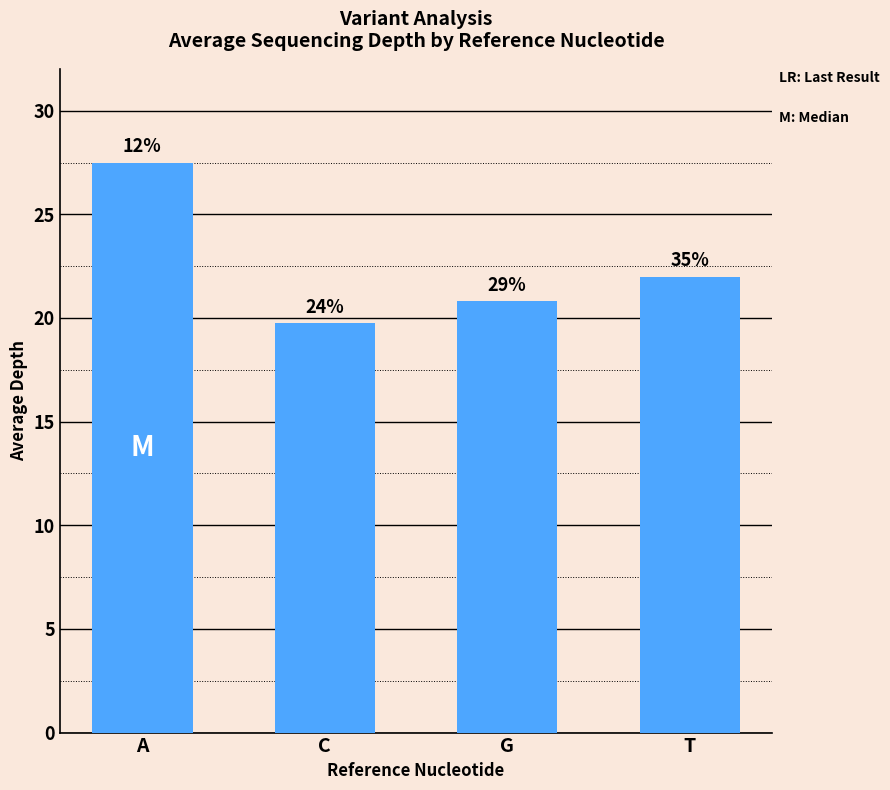

Which has a higher value, C or A?

A